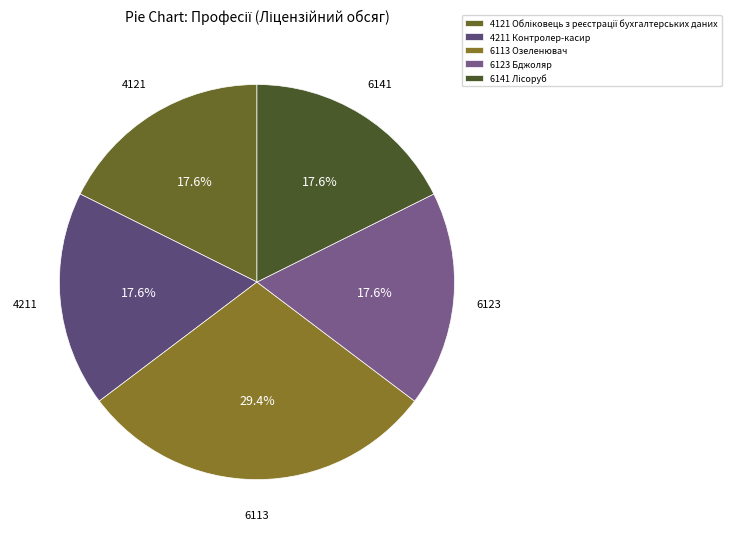

Count the number of slices in the pie.

5